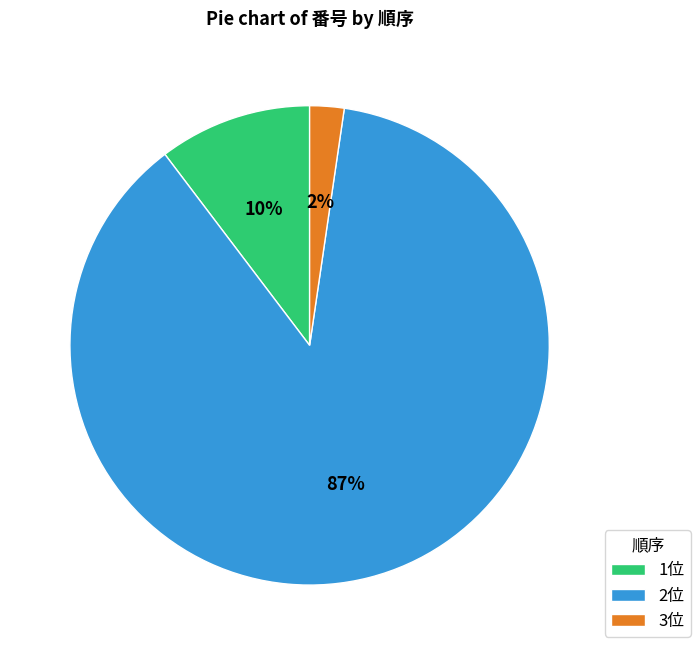

What is the largest slice in the pie chart?

2位